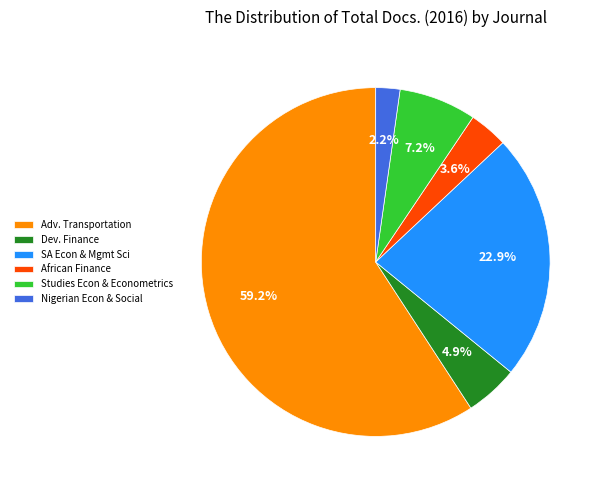

What percentage is NOT represented by Studies Econ & Econometrics?

92.8%